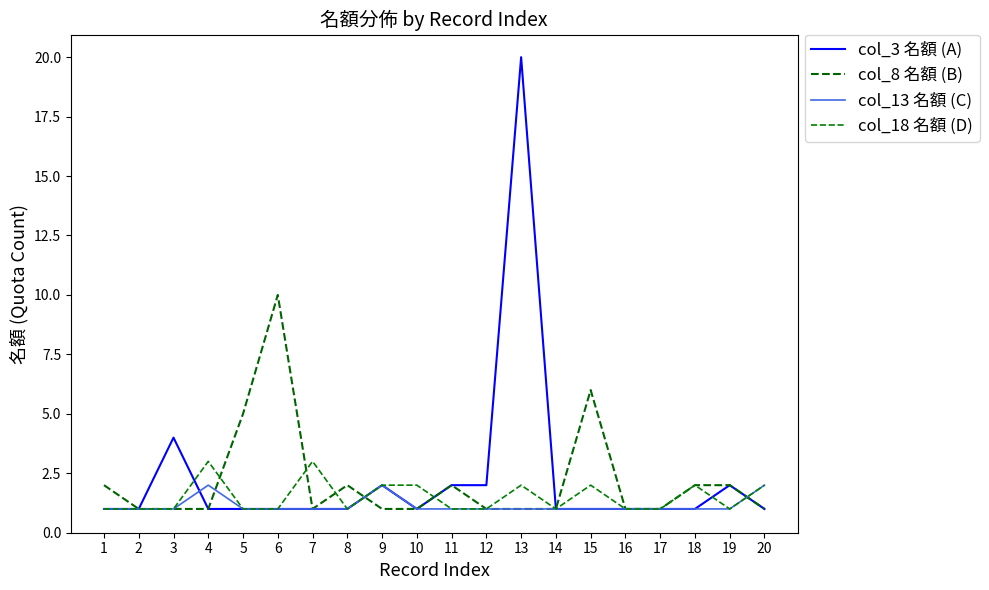

Is it true that col_13 名額 (C) equals 2 at 14?

False